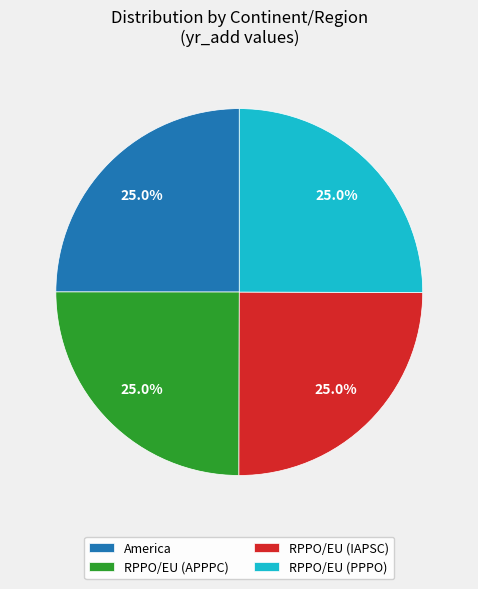

To the nearest percent, what percentage of the pie is RPPO/EU (IAPSC)?

25%